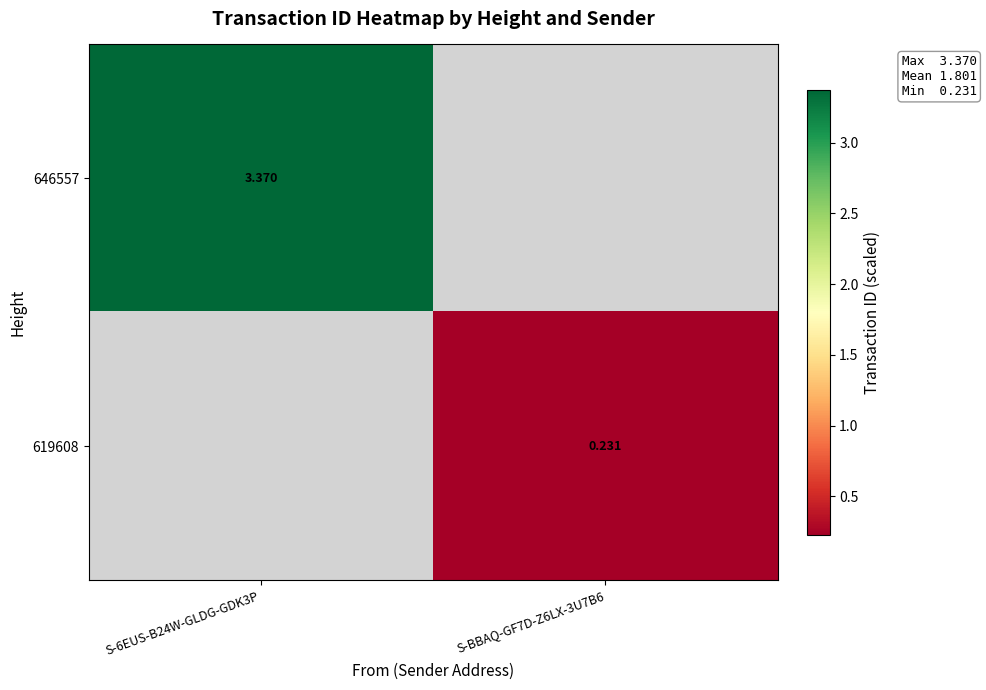

Is the value of 646557 at S-6EUS-B24W-GLDG-GDK3P greater than the value of 619608 at S-BBAQ-GF7D-Z6LX-3U7B6?

Yes